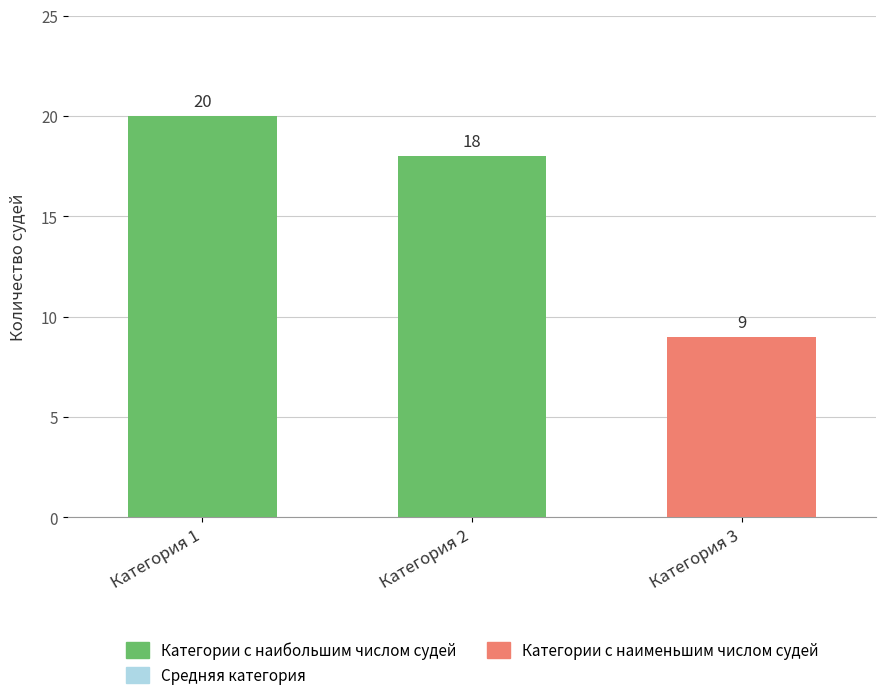

The value at Категория 3 is 6. True or false?

False